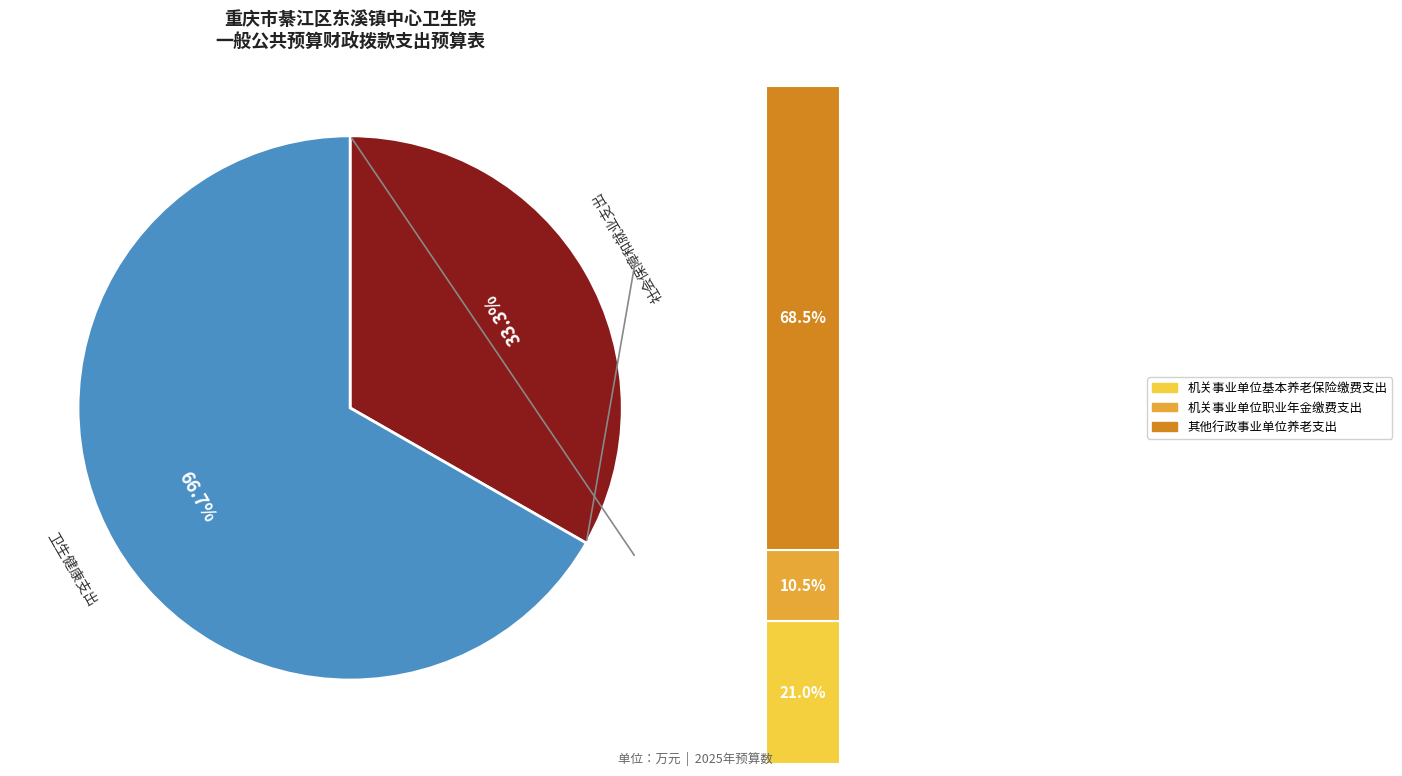

True or false: 社会保障和就业支出 accounts for 33% of the total.

True